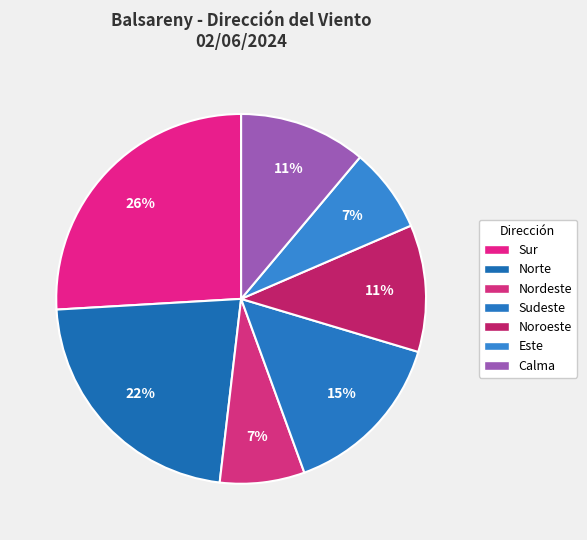

Is there a majority slice in this chart?

No